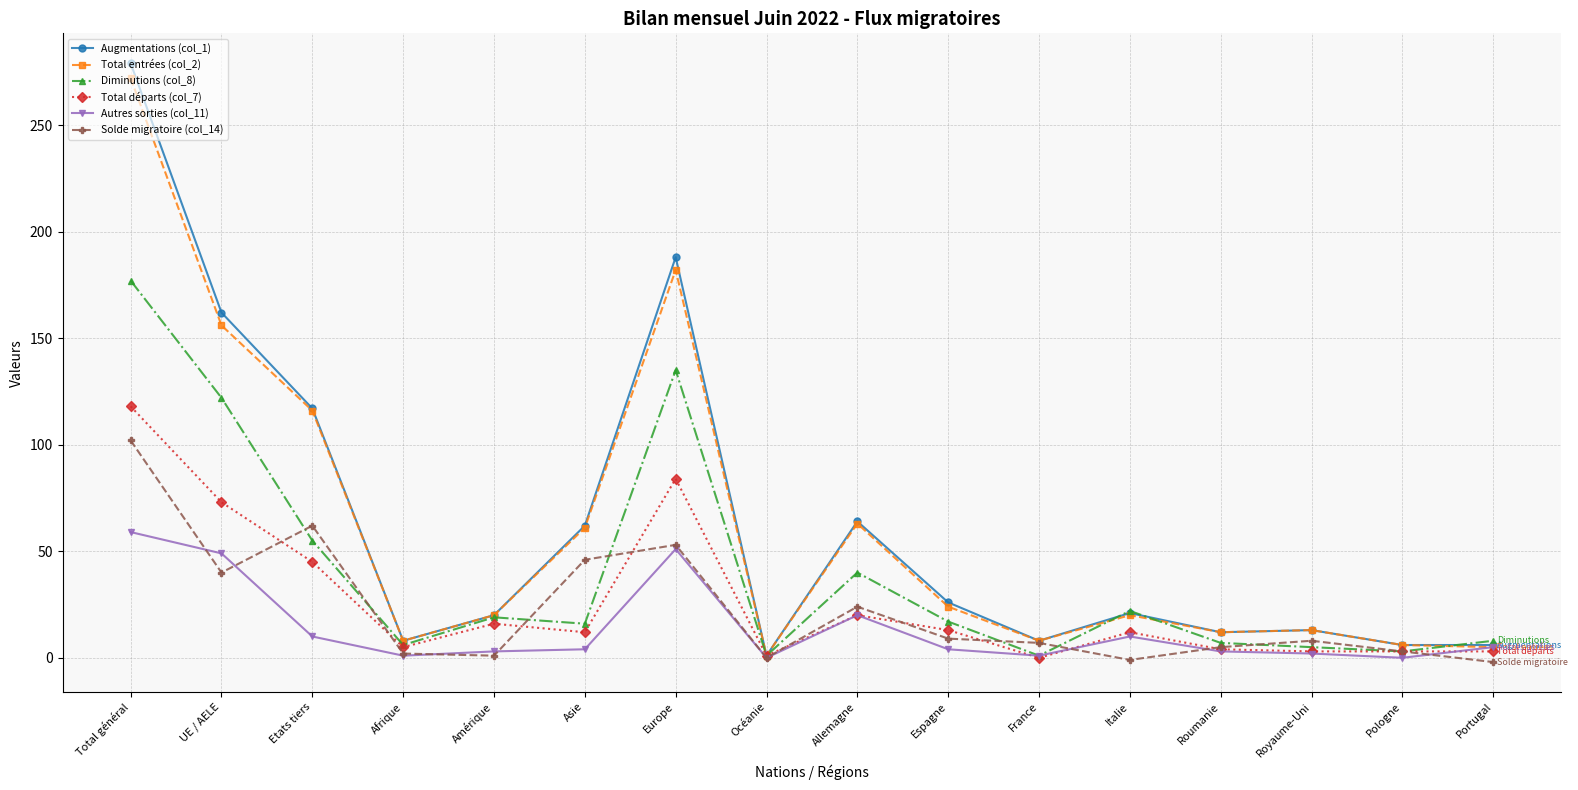

Which series has the largest range (max minus min)?

Augmentations (col_1)